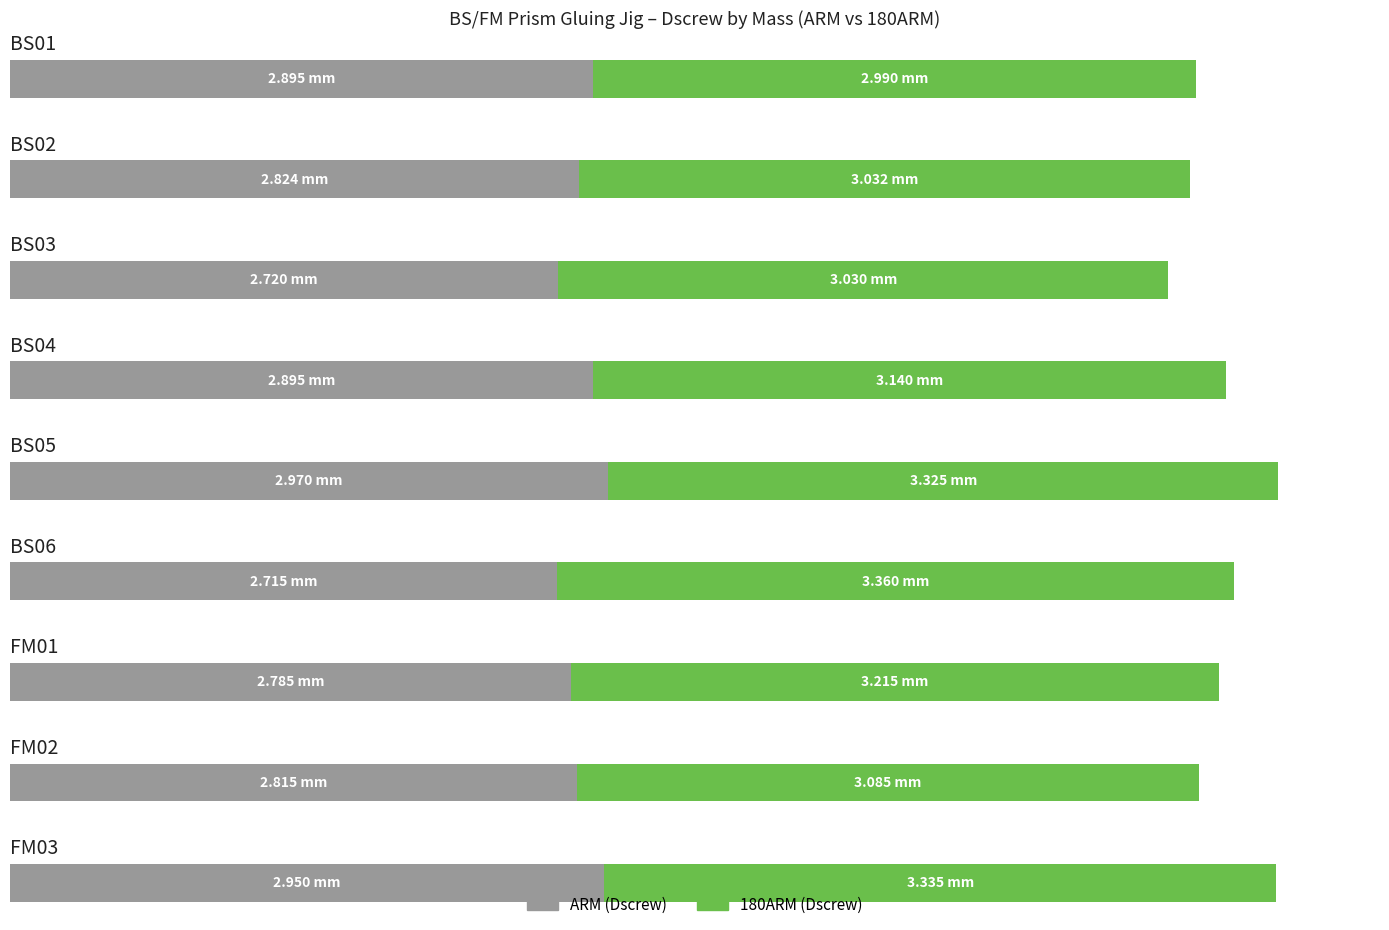

How many bars are there in each group?

2